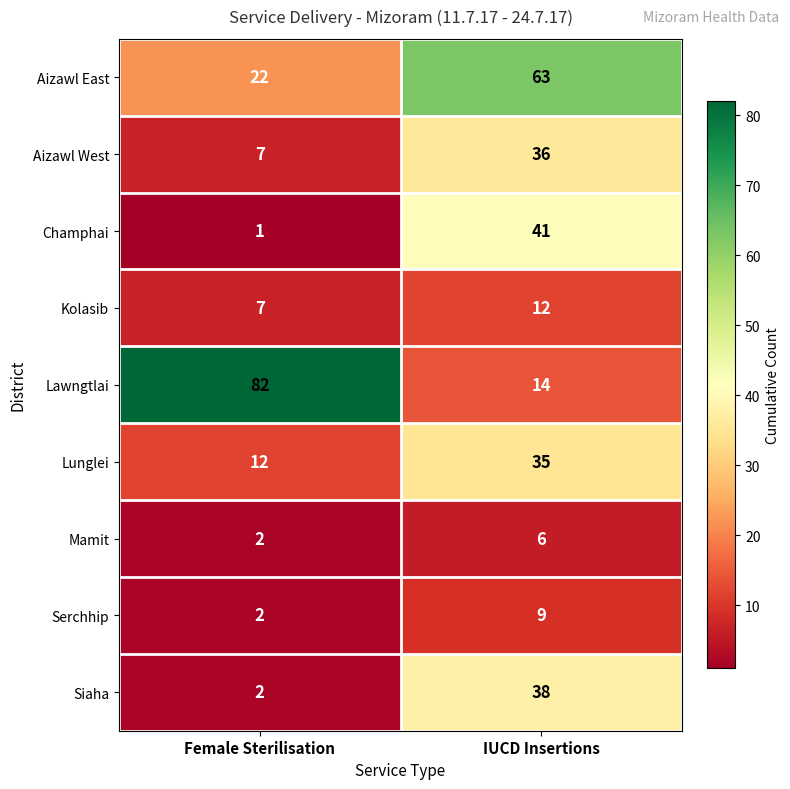

List the series in order of their peak value, highest first.

Lawngtlai, Aizawl East, Champhai, Siaha, Aizawl West, Lunglei, Kolasib, Serchhip, Mamit